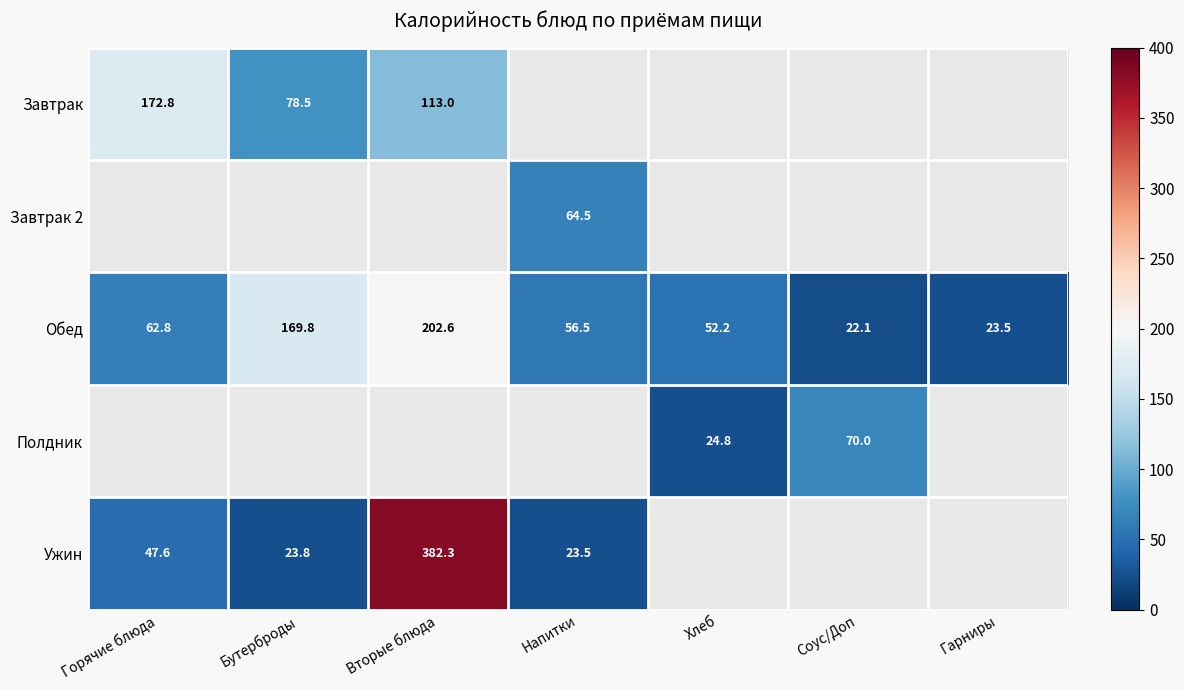

What is the average value of the Обед series?

84.2